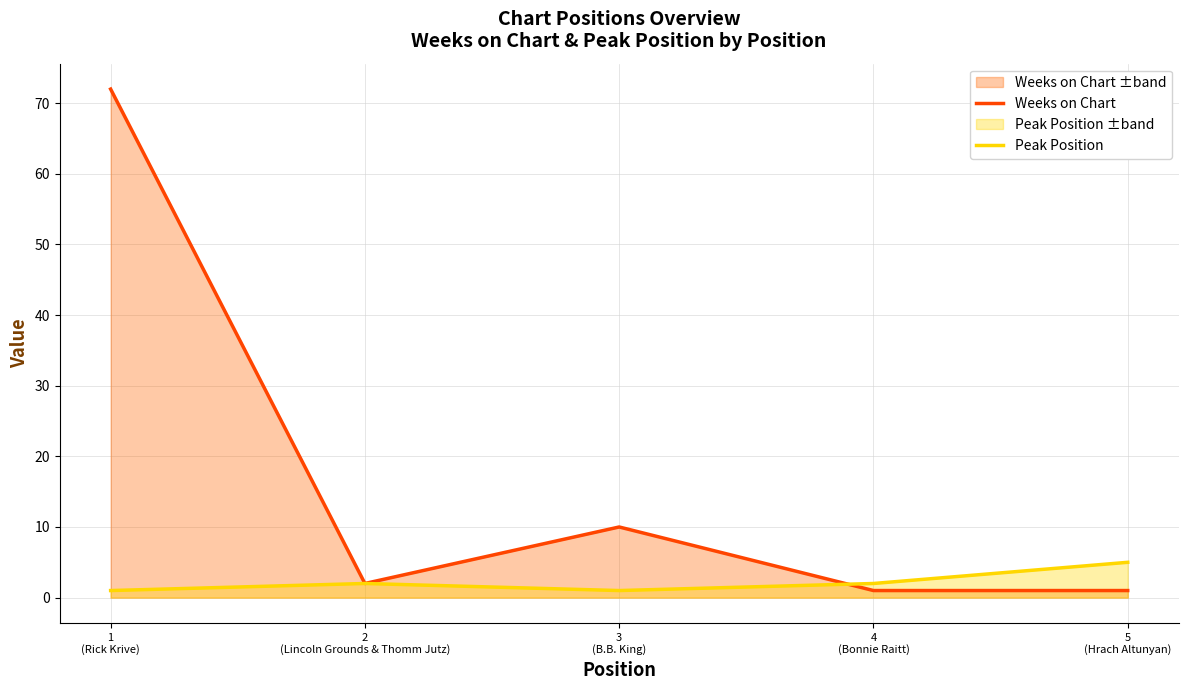

What is the smallest value displayed?

1